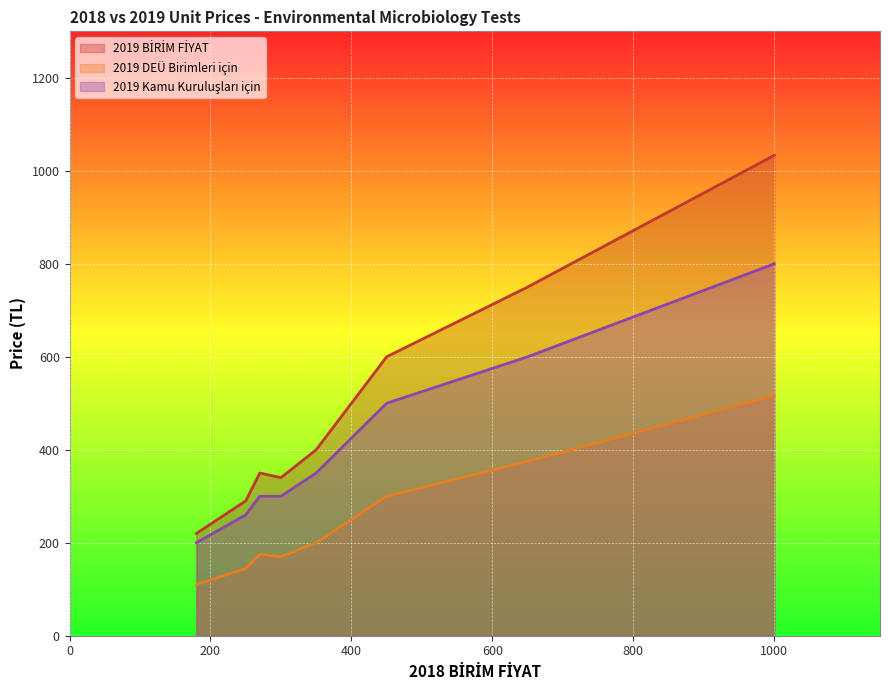

What is the difference between the highest and lowest values at 270?

175